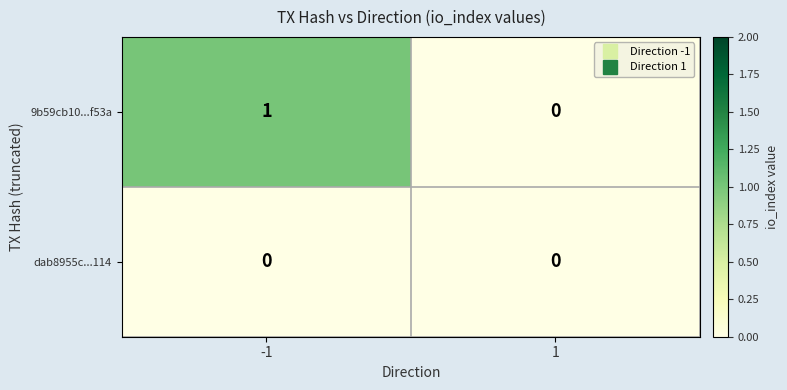

The value of 9b59cb10...f53a at 1 is -1. True or false?

False